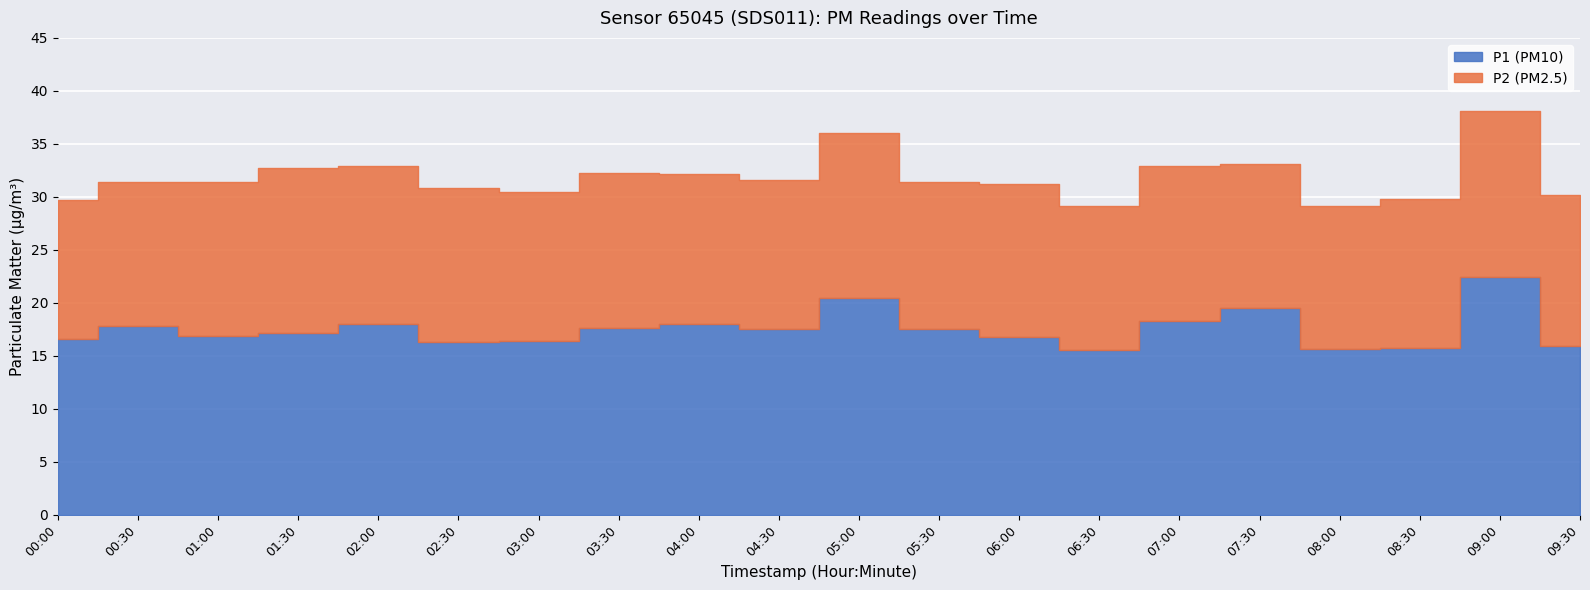

In P2, how many points are higher than both neighbors (excluding endpoints)?

6